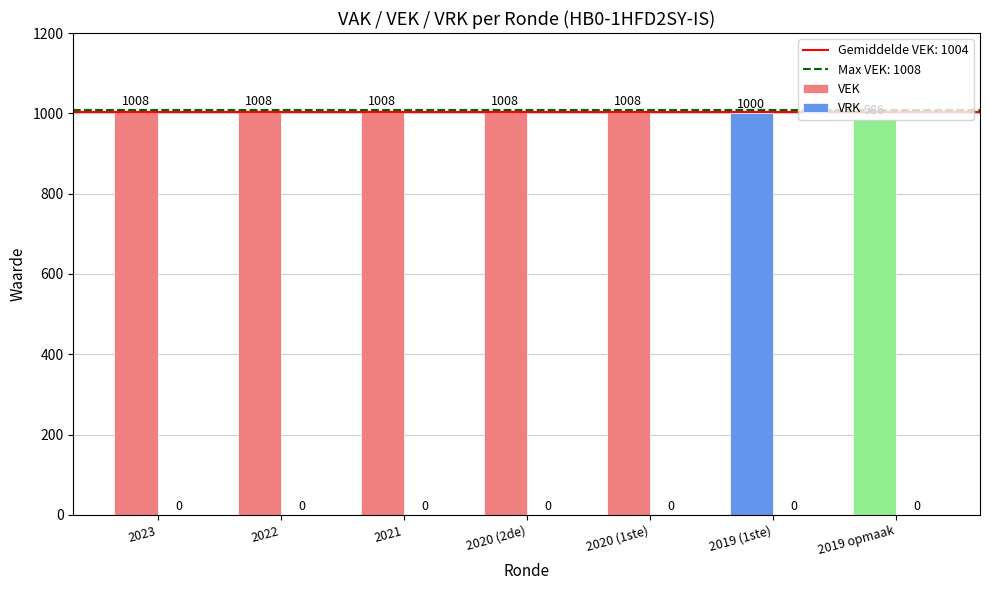

Reading right to left, what are all the values shown in this chart?

VEK: 2019 opmaak=986	2019 (1ste)=1000	2020 (1ste)=1008	2020 (2de)=1008	2021=1008	2022=1008	2023=1008
VRK: 2019 opmaak=0	2019 (1ste)=0	2020 (1ste)=0	2020 (2de)=0	2021=0	2022=0	2023=0